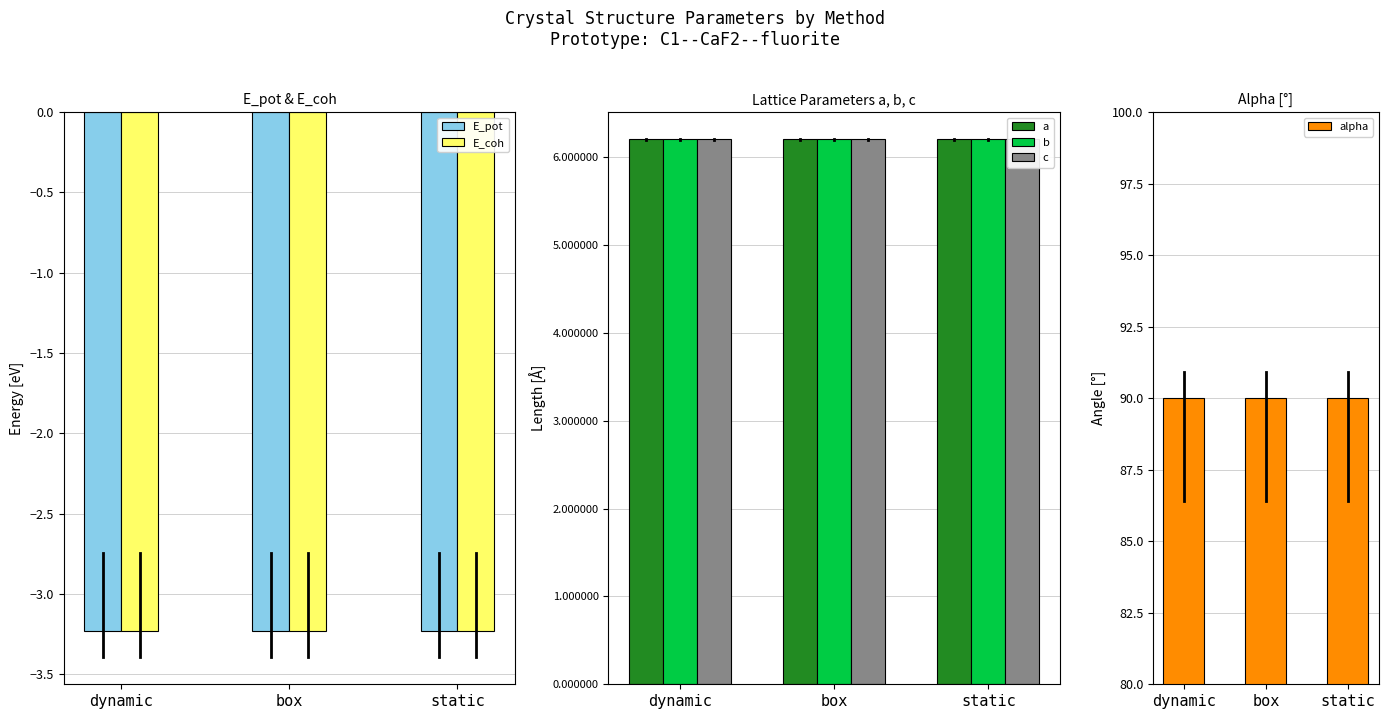

At which category is the sum across all series the highest?

static